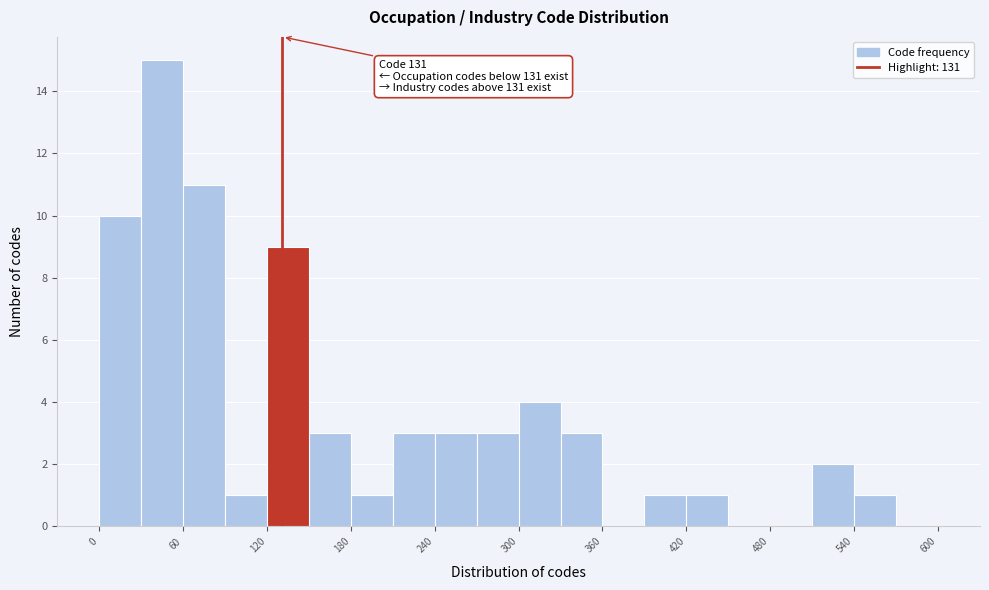

Around what value on the x-axis is the tallest bar? Give the approximate position of its centre, as read against the axis.

50